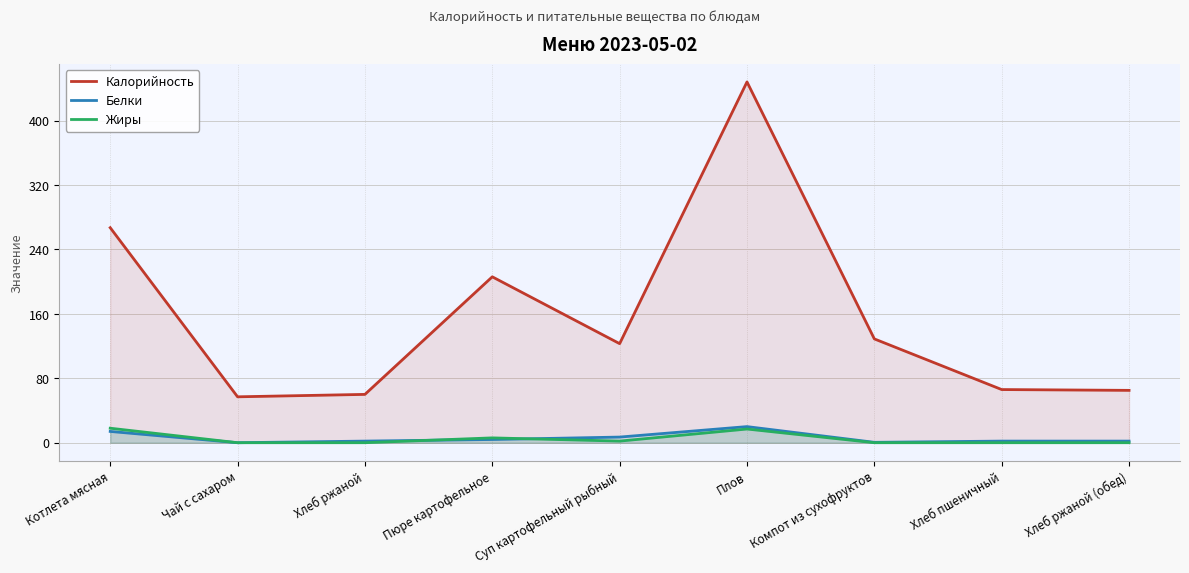

In Белки, how many points are higher than both neighbors (excluding endpoints)?

1